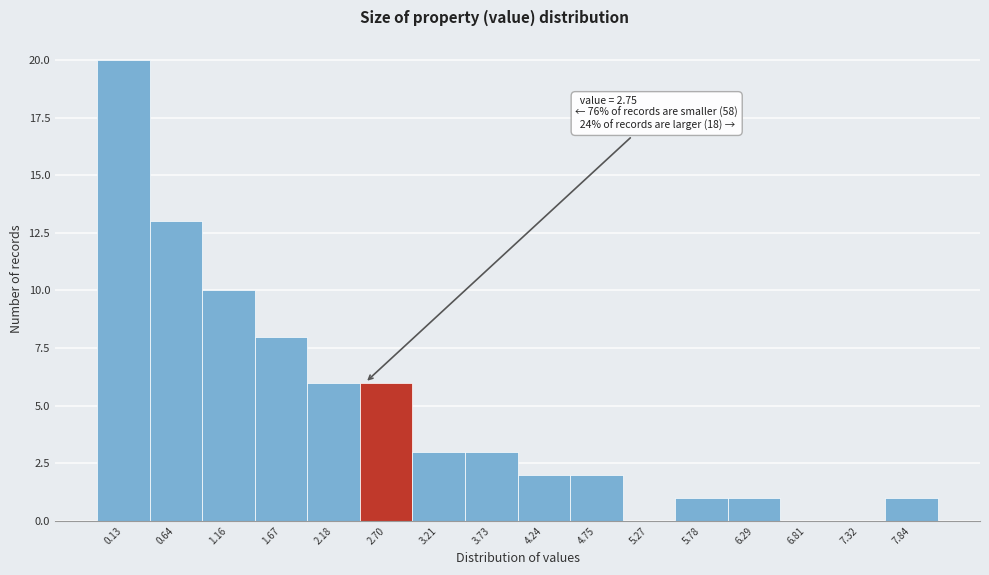

Reading left to right, list all the values displayed in this chart.

0.13=20	0.64=13	1.16=10	1.67=8	2.18=6	2.70=6	3.21=3	3.73=3	4.24=2	4.75=2	5.27=0	5.78=1	6.29=1	6.81=0	7.32=0	7.84=1